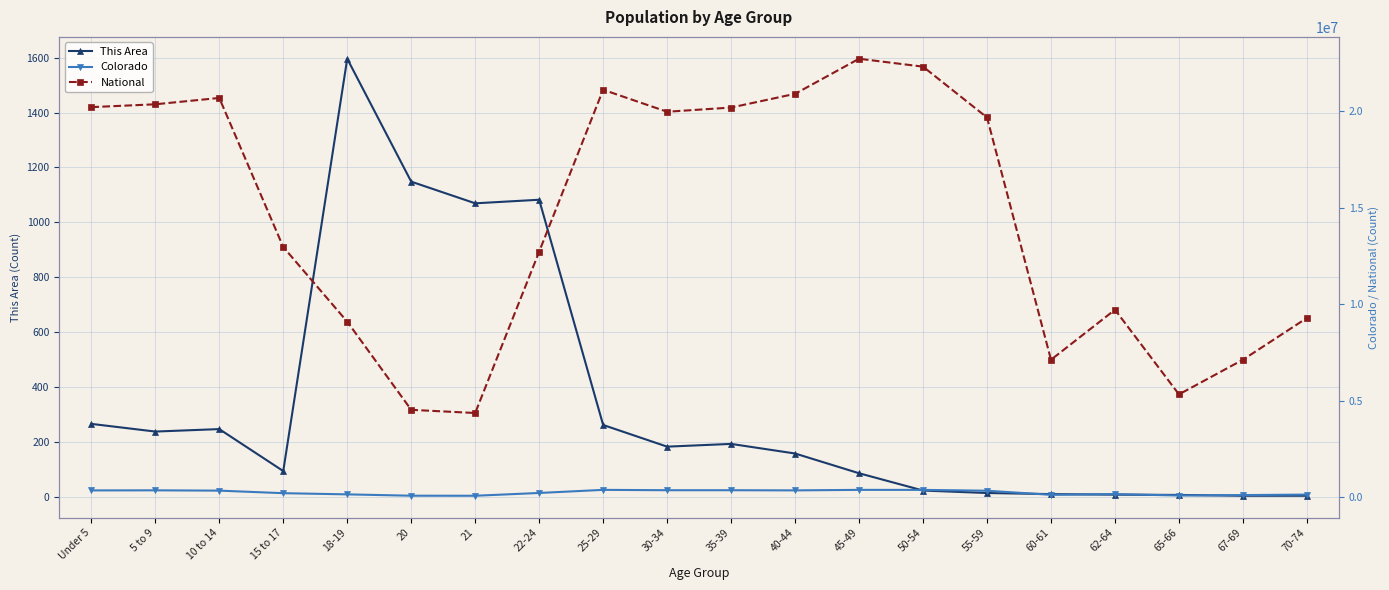

True or false: This Area has a value of 29 at 50-54.

False